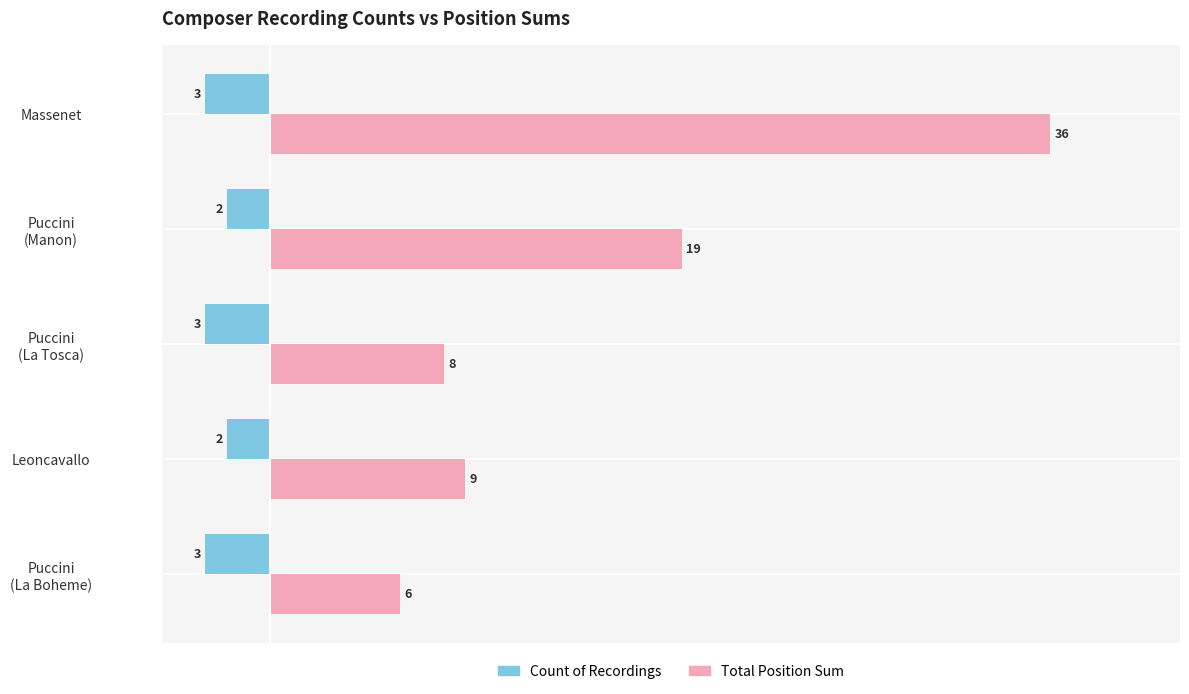

Count the Count of Recordings values in the range -3 to -2.

5